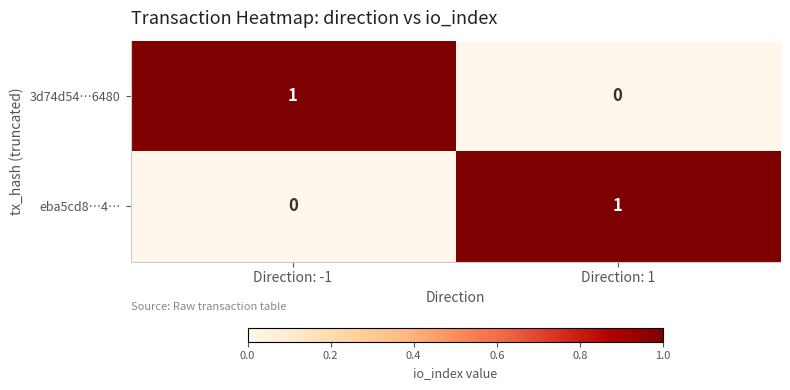

Is it true that eba5cd8…4… equals 0 at Direction: -1?

True